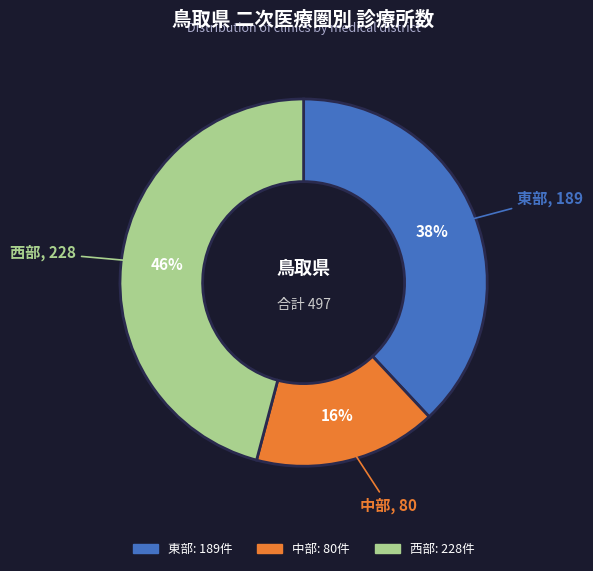

Combined, do 西部 and 東部 account for over 50%?

Yes